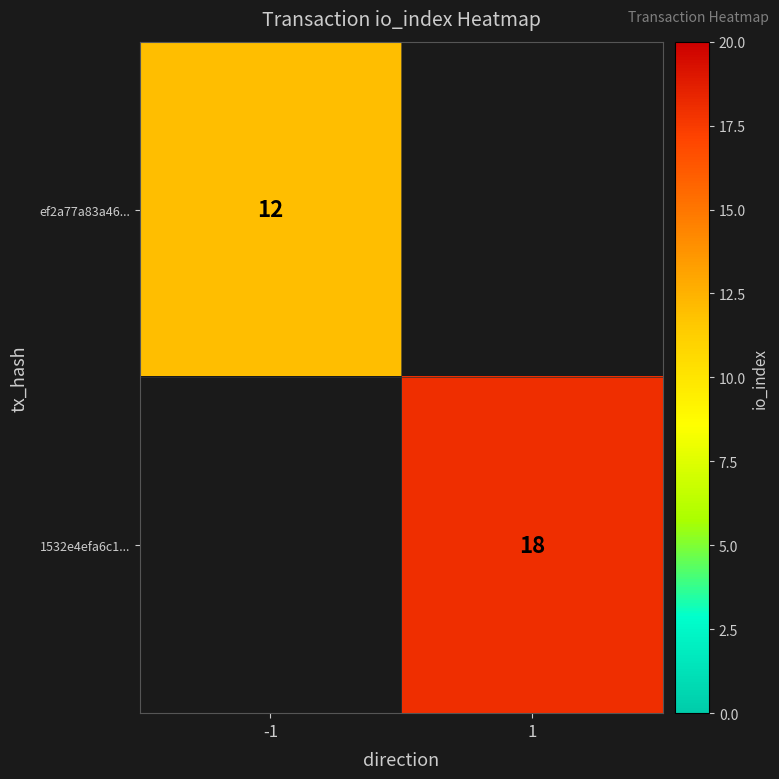

Which label corresponds to the largest value in the chart?

1